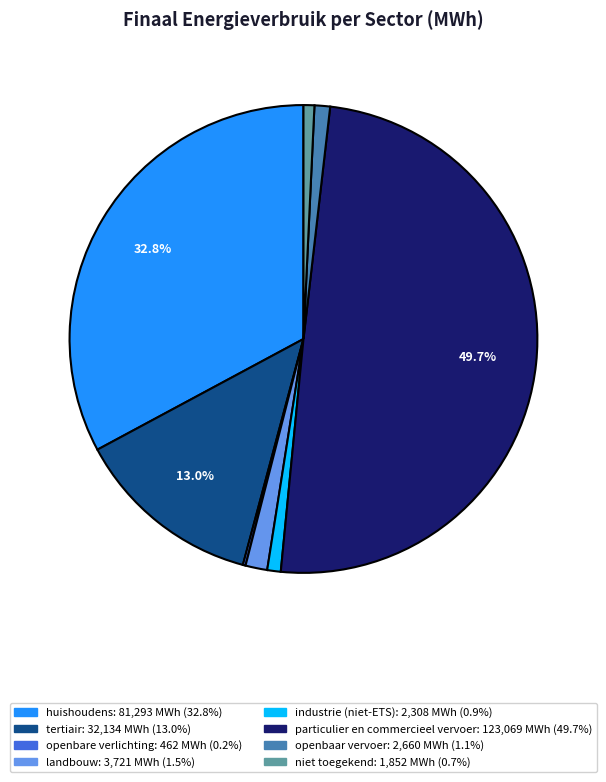

What is the largest slice in the pie chart?

particulier en commercieel vervoer